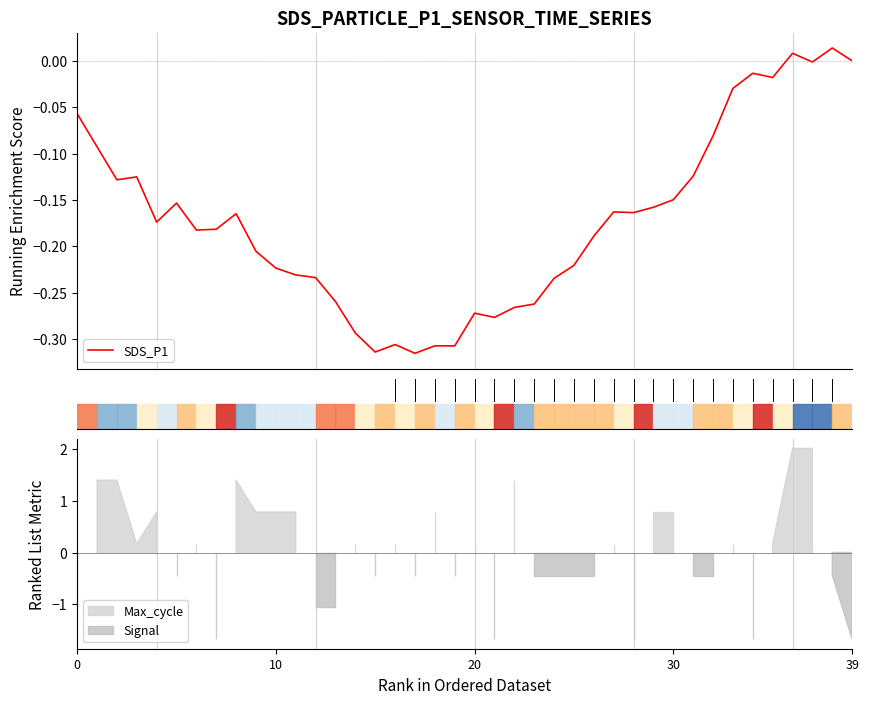

How many negative values are there?

37